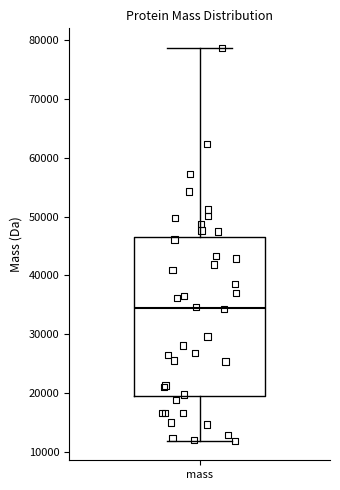

Where does the lower whisker of the box for mass end on the y-axis? The values are not printed on the chart, so give them approximately, as read against the axis.

12000